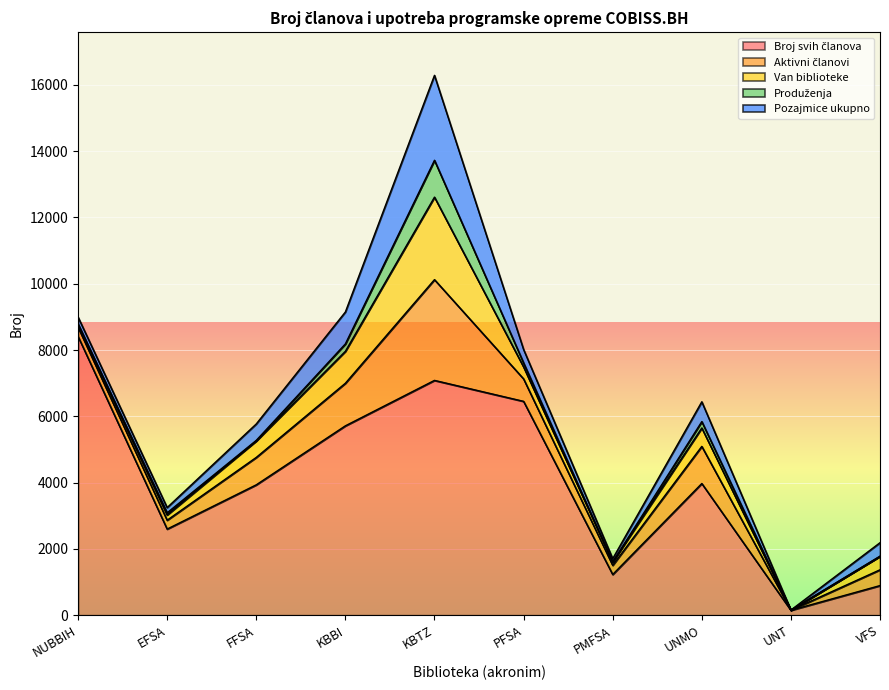

Rank the series by their maximum value, from highest to lowest.

Broj svih članova, Aktivni članovi, Pozajmice ukupno, Van biblioteke, Produženja